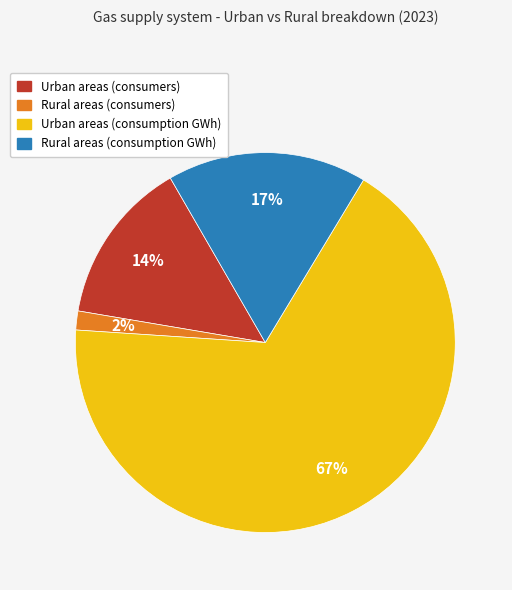

To the nearest percent, what portion does Rural areas (consumption GWh) represent?

17%